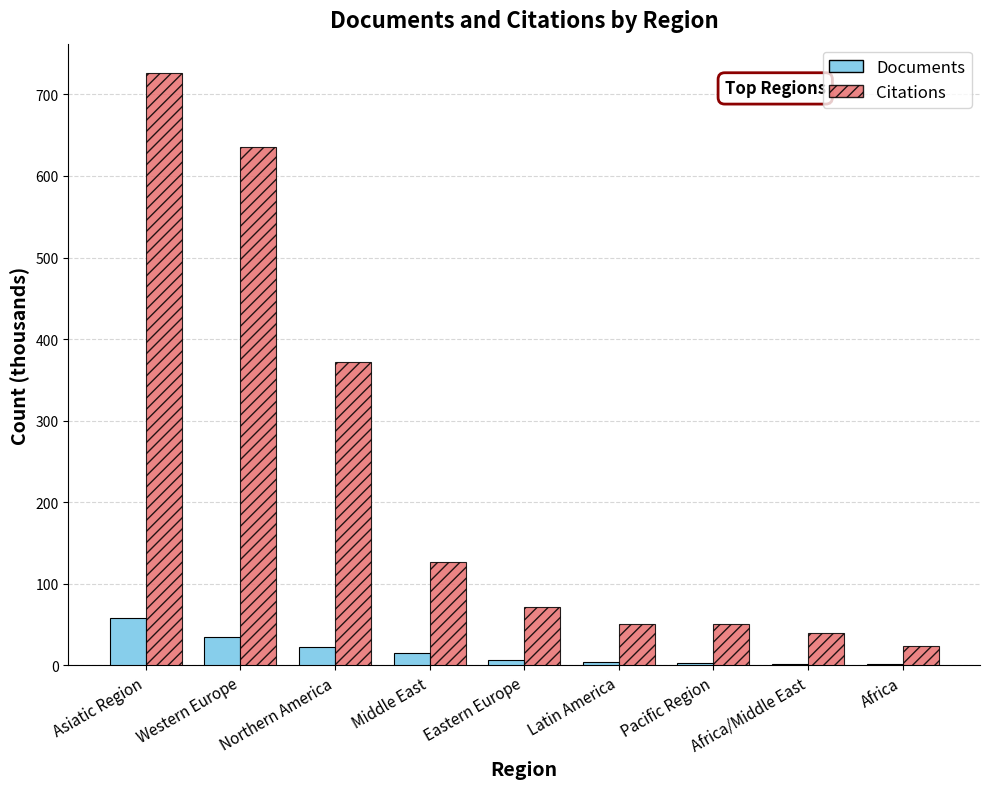

Which series has the largest range (max minus min)?

Citations